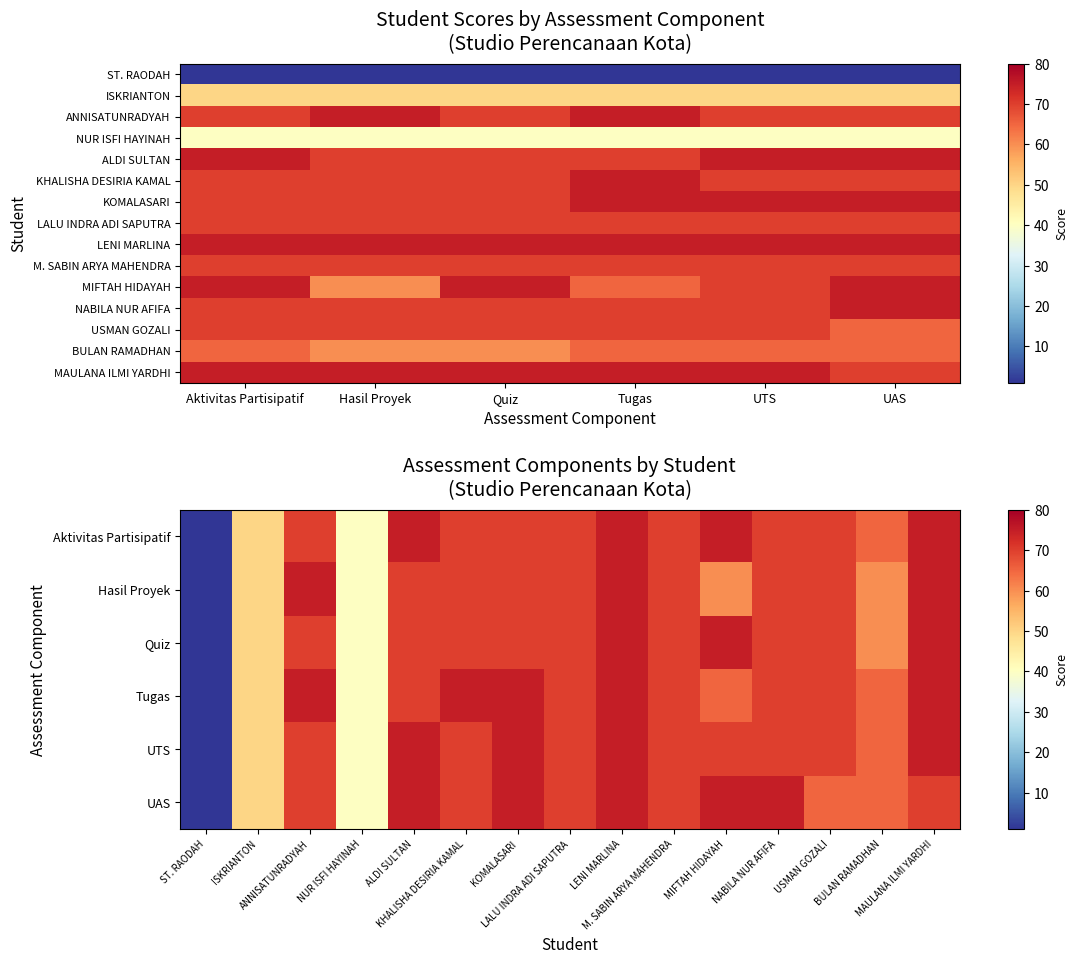

What is the maximum value shown in the chart?

75